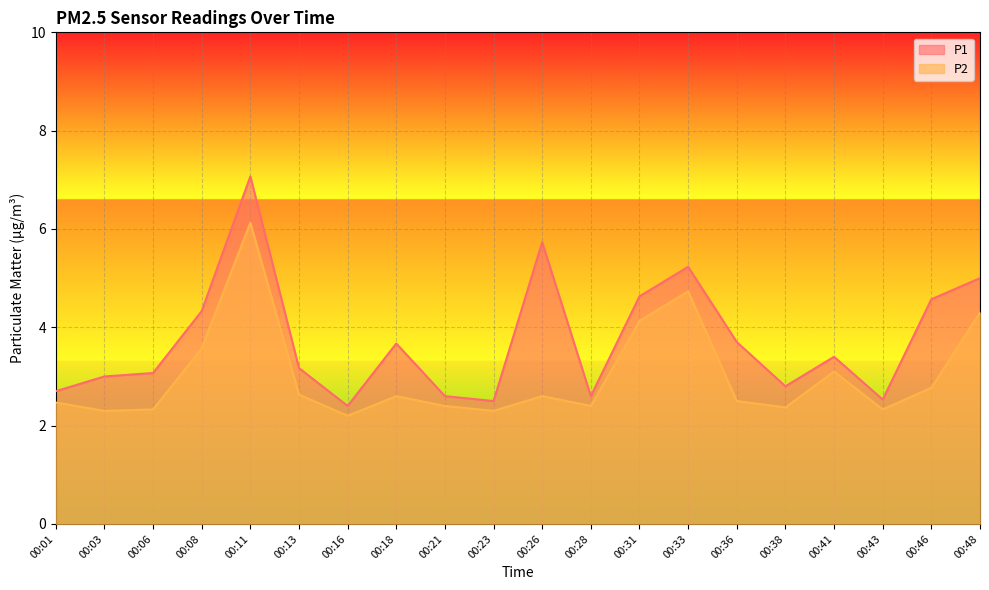

Which series changed the most between 00:06 and 00:11?

P1